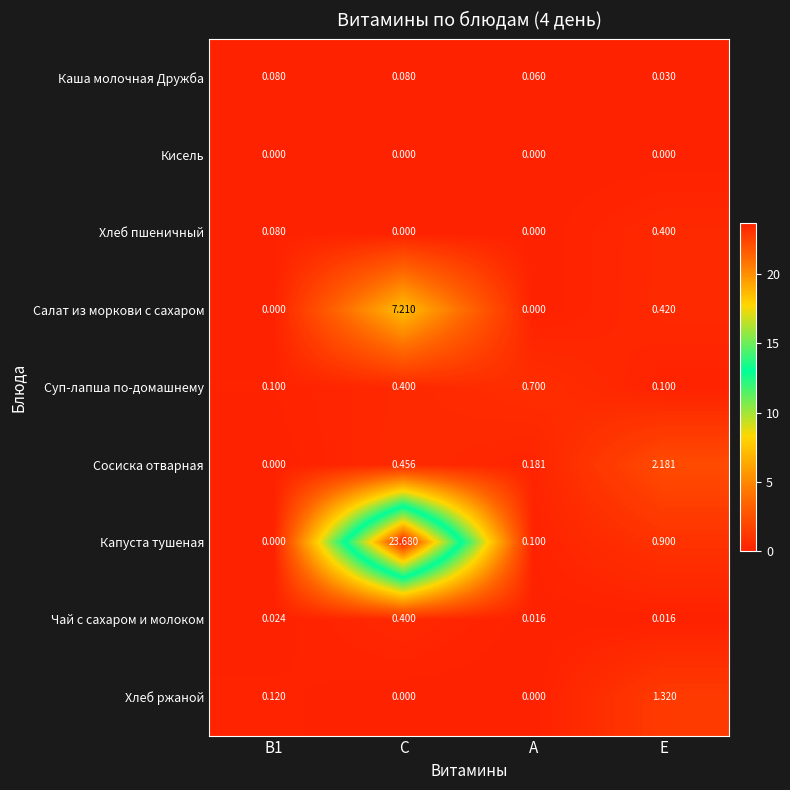

At which label is Салат из моркови с сахаром closest to 3?

E